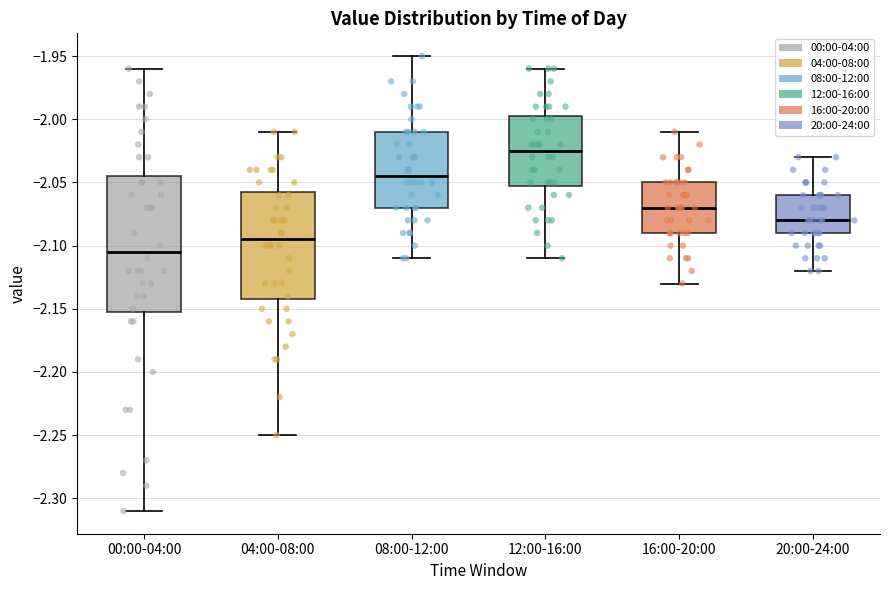

Which box is the tallest, from its lower edge to its upper edge?

00:00-04:00